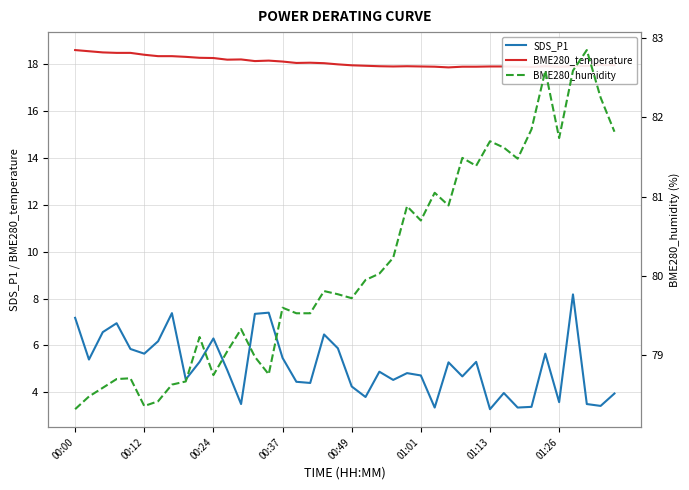

The BME280_temperature series shows 28.9 at 31. True or false?

False